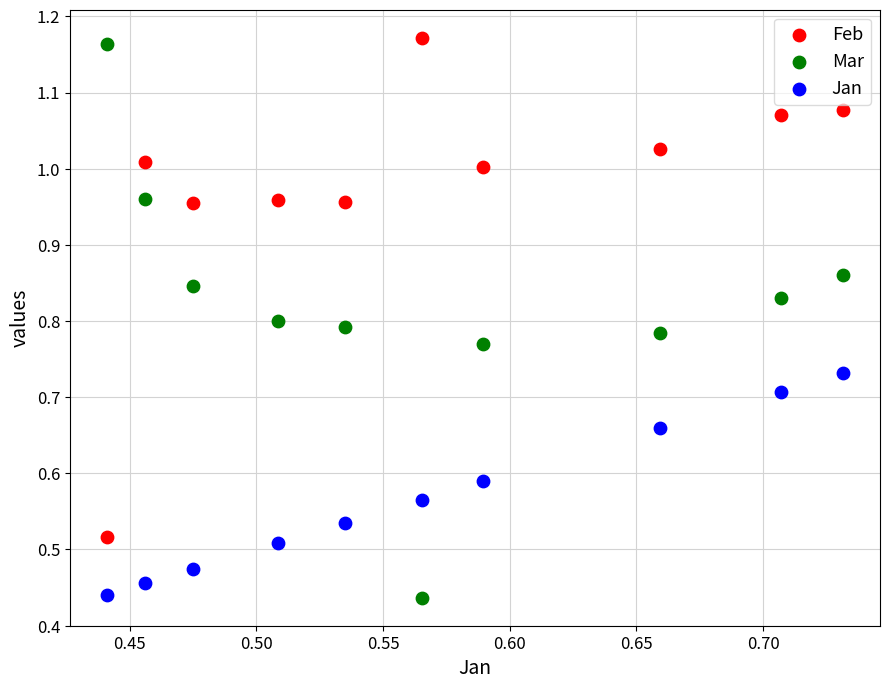

Which series has the widest spread of Y values?

Mar